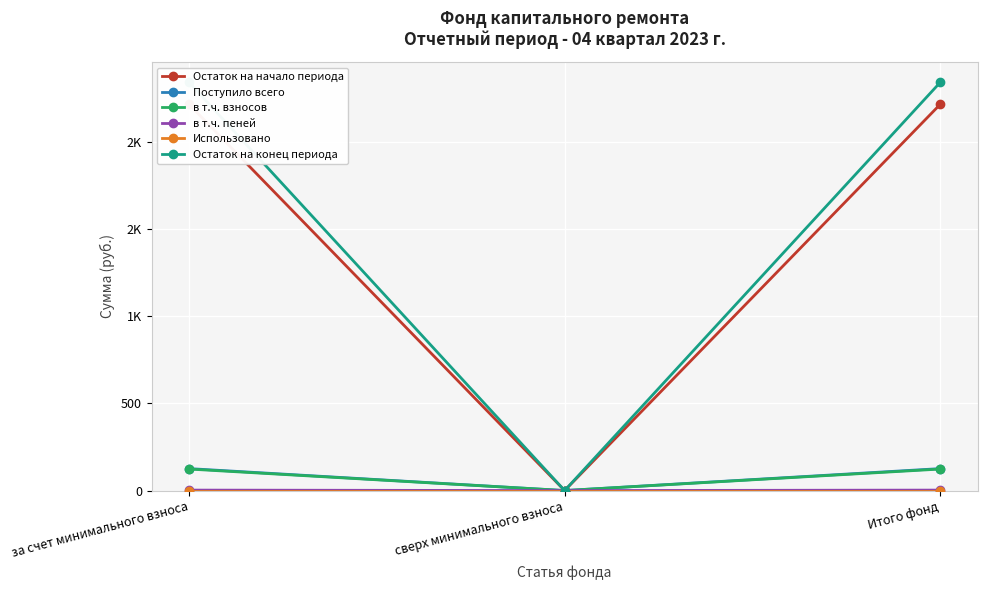

What is the label of the 3rd point from the right?

за счет минимального взноса